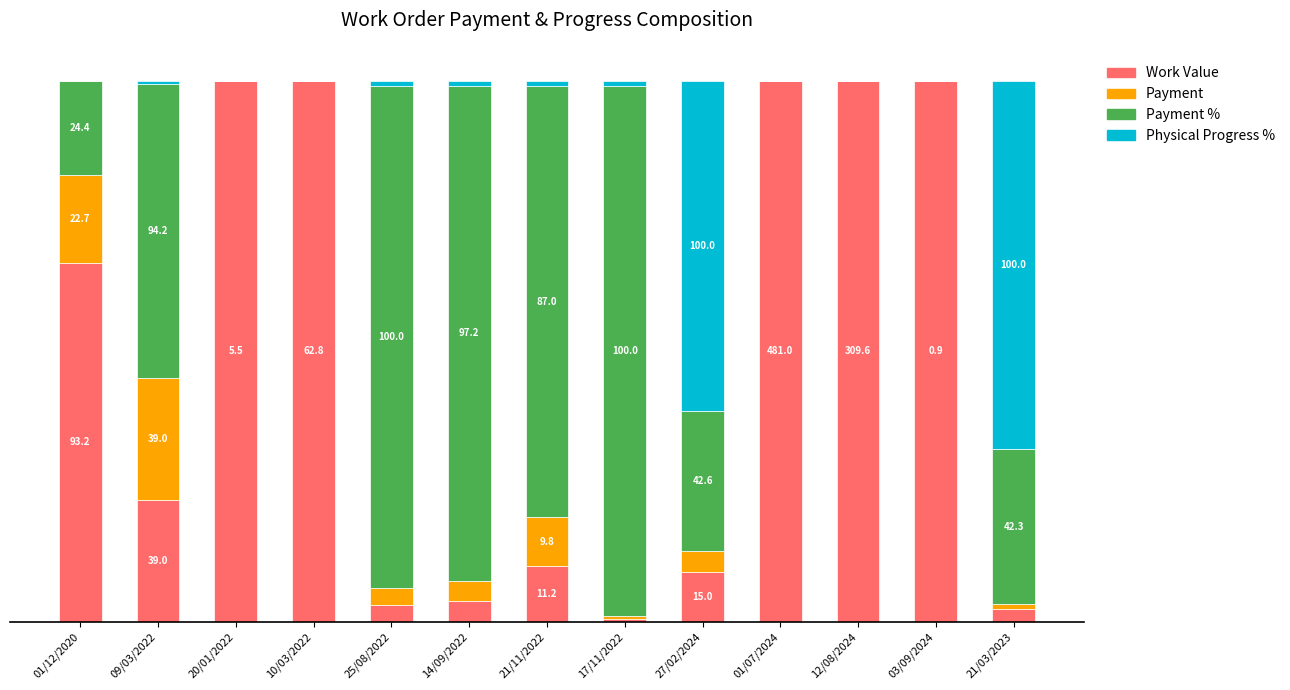

What are all the series names shown in the legend?

Work Value, Payment, Payment %, Physical Progress %